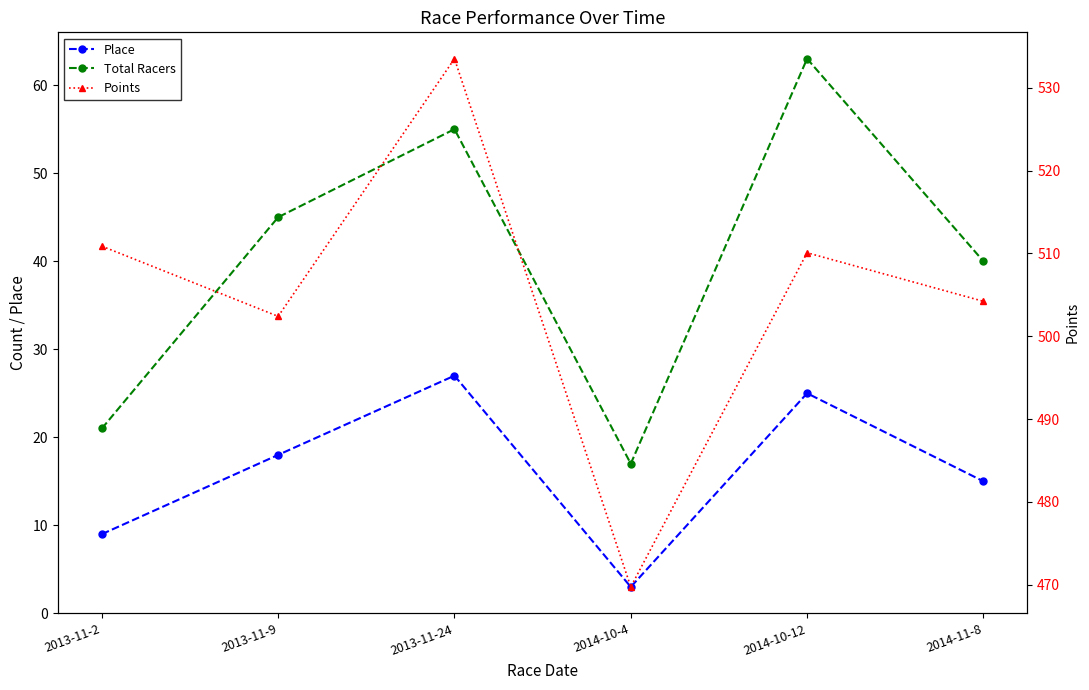

Read the Total Racers value at 2013-11-2.

21.0